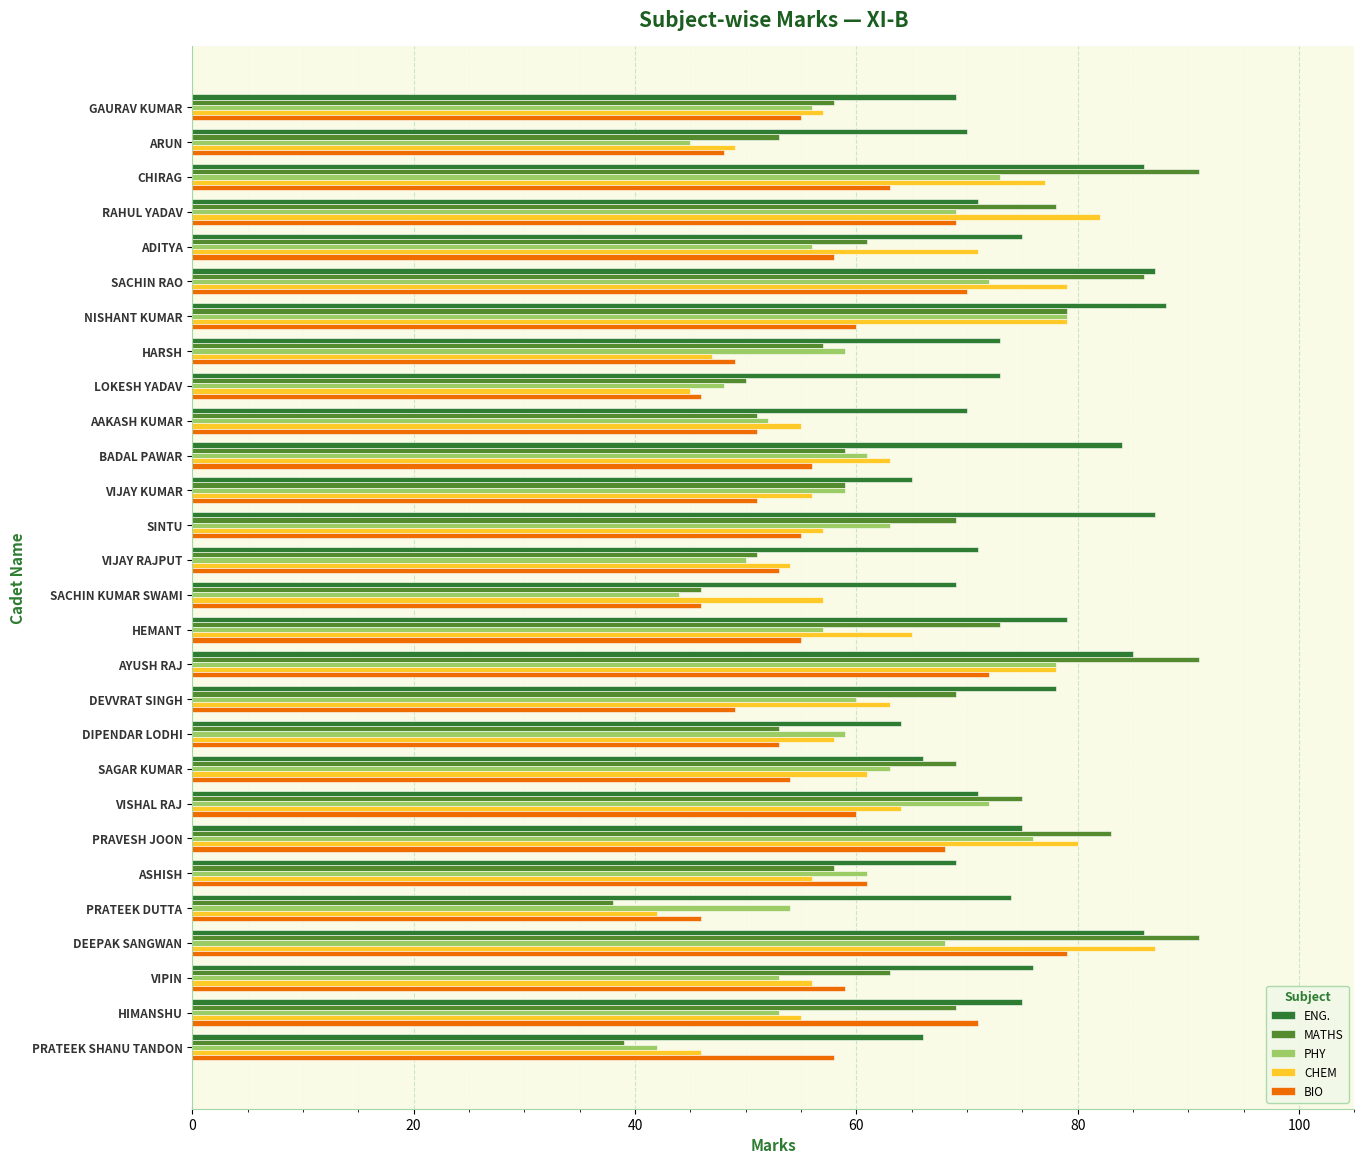

What is the difference between the maximum and minimum values in the CHEM series?

45